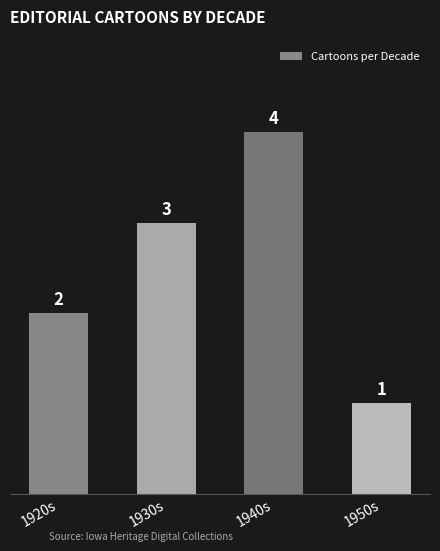

Which has a higher value, 1940s or 1950s?

1940s